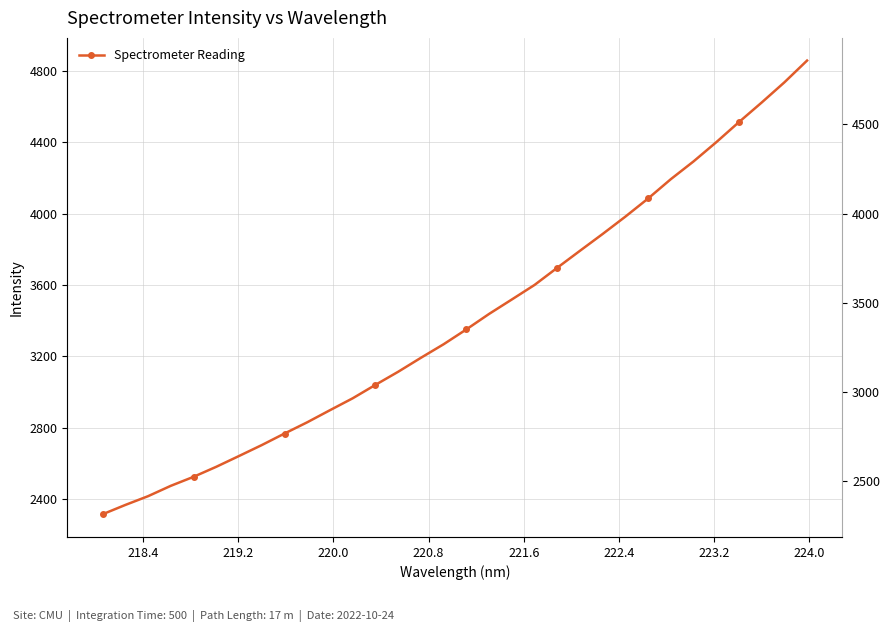

Reading left to right, extract all data points from this chart.

2314.0	2366.2	2415.4	2473.6	2524.0	2580.4	2640.8	2702.1	2766.8	2829.9	2897.8	2964.6	3039.8	3113.3	3191.6	3267.6	3350.8	3437.6	3518.6	3600.1	3696.5	3791.8	3886.2	3983.3	4084.9	4193.3	4292.9	4400.4	4513.4	4623.0	4736.1	4858.3